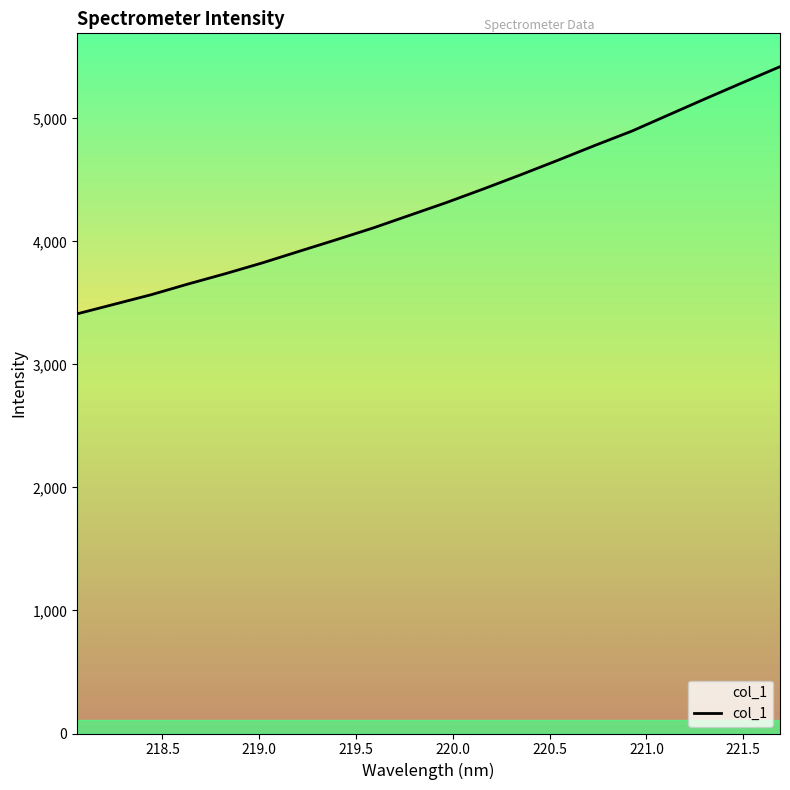

What is the minimum value shown in the chart?

3411.1